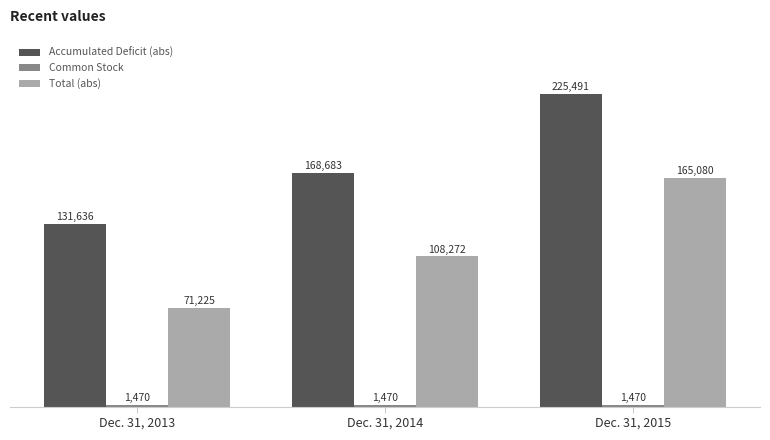

Where is Accumulated Deficit (abs) nearest to the value 178563?

Dec. 31, 2014